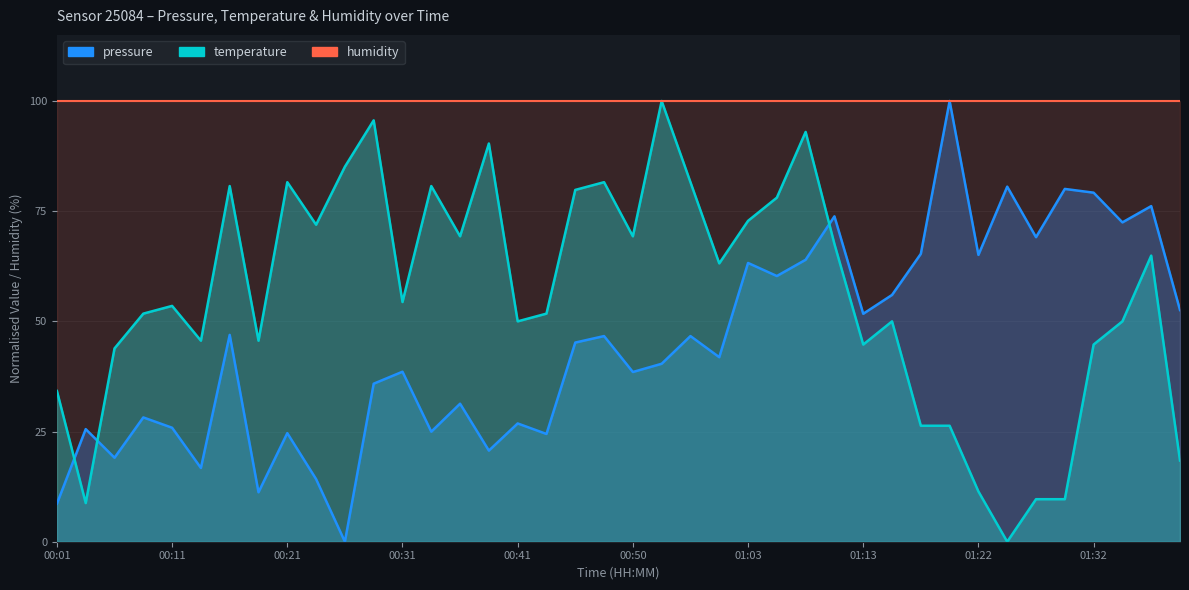

What position from the right is 01:18?

10